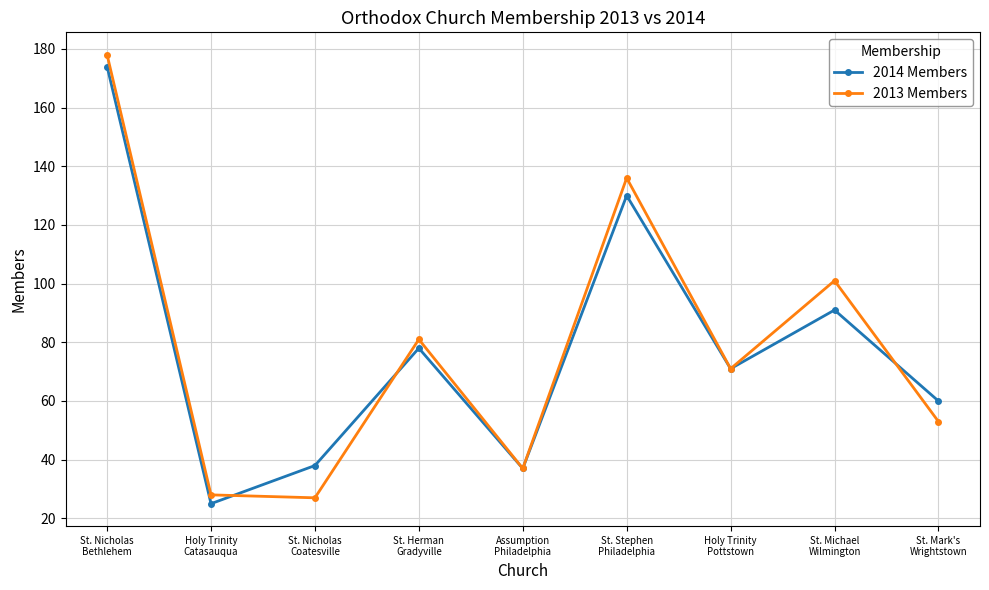

How many interior local valleys does the 2014 Members series have?

3